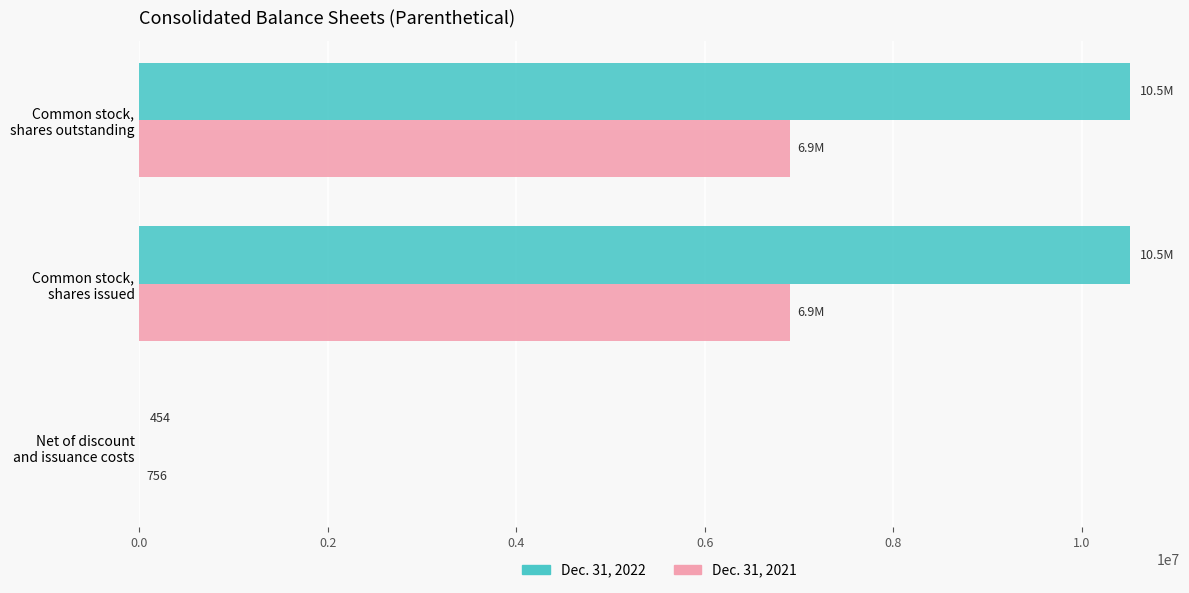

Which series has the largest total across all categories?

Dec. 31, 2022